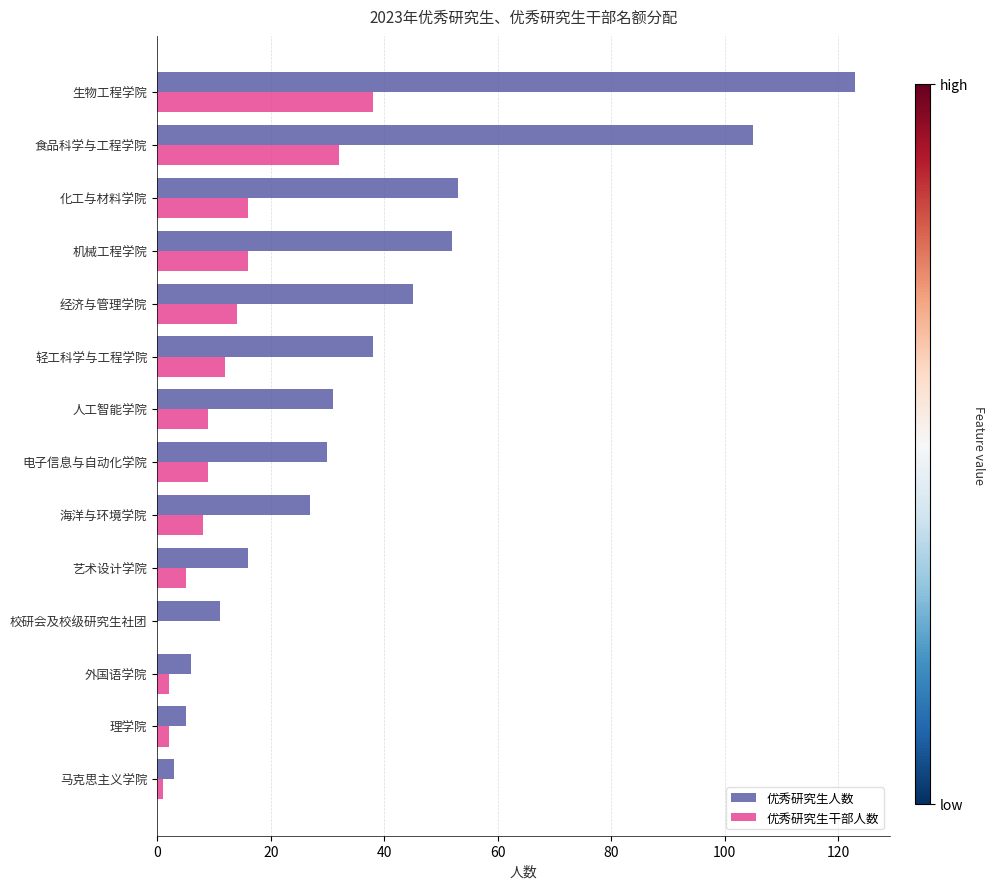

Is it true that 优秀研究生人数 equals 29 at 化工与材料学院?

False